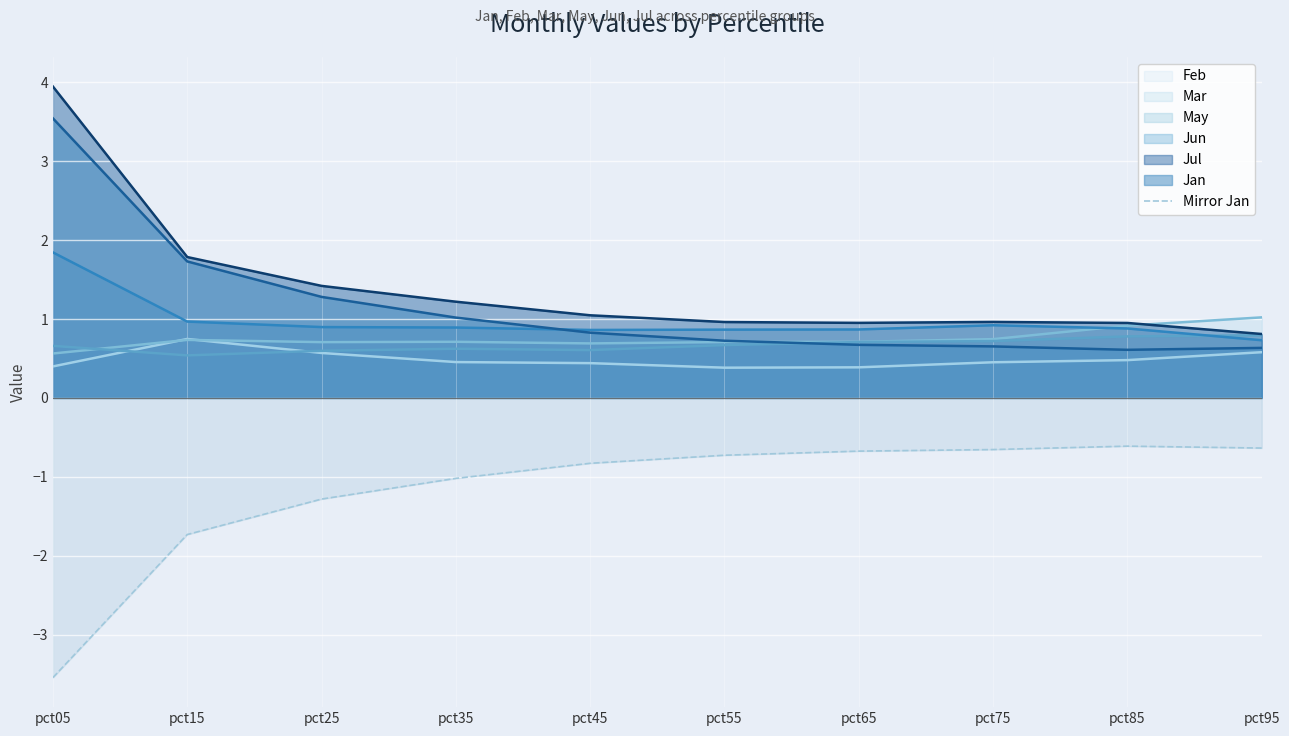

At which category is the sum across all series the highest?

pct05